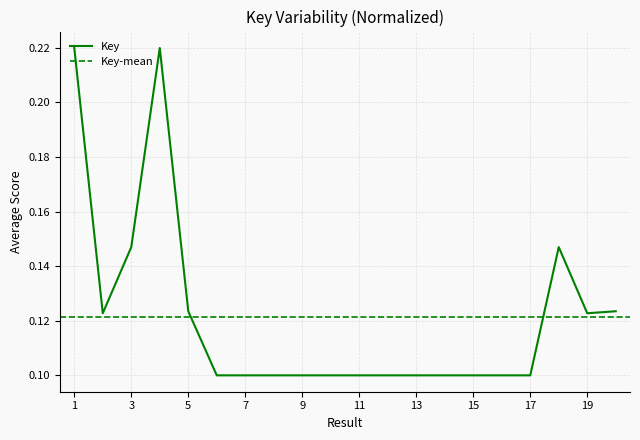

Rank the categories by value from highest to lowest.

1, 4, 18, 3, 5, 20, 2, 19, 16, 13, 12, 10, 8, 11, 15, 14, 17, 9, 7, 6